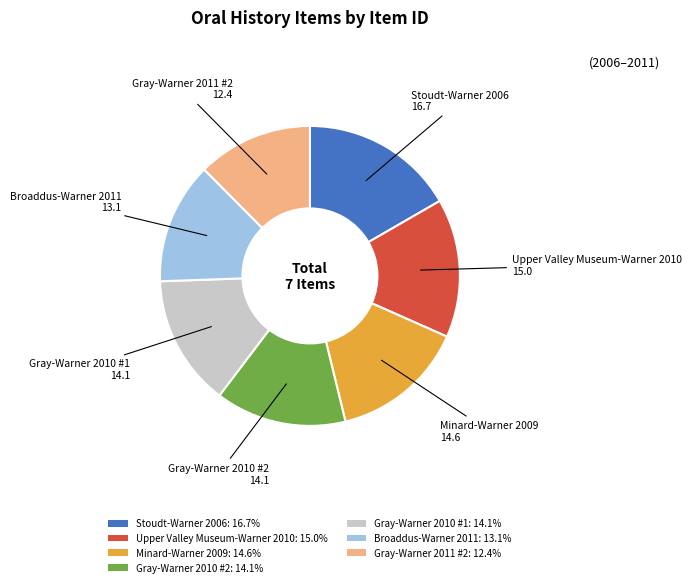

Which slice is the smallest?

Gray-Warner 2011 #2